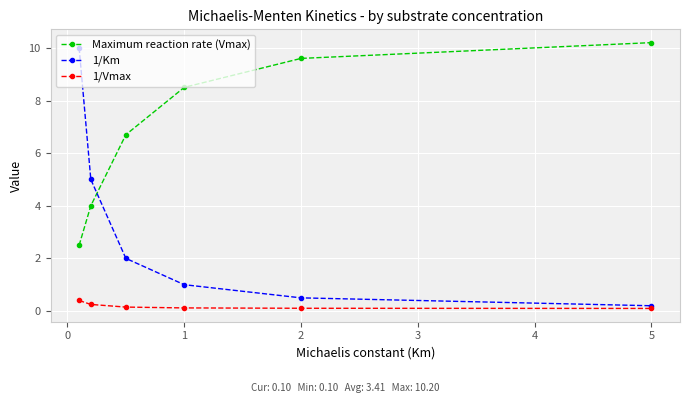

Which series has the largest total across all categories?

Maximum reaction rate (Vmax)